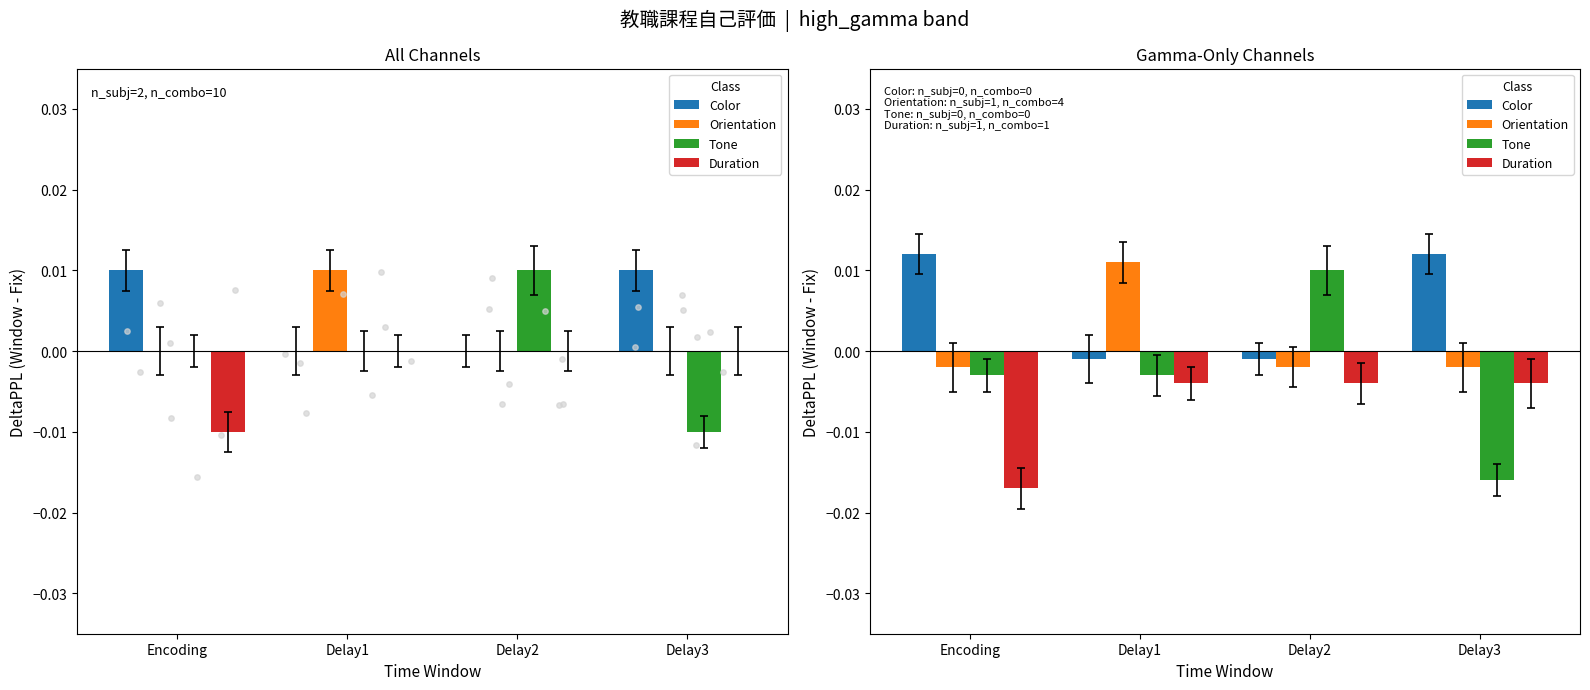

Which series reaches the minimum Y coordinate?

Duration